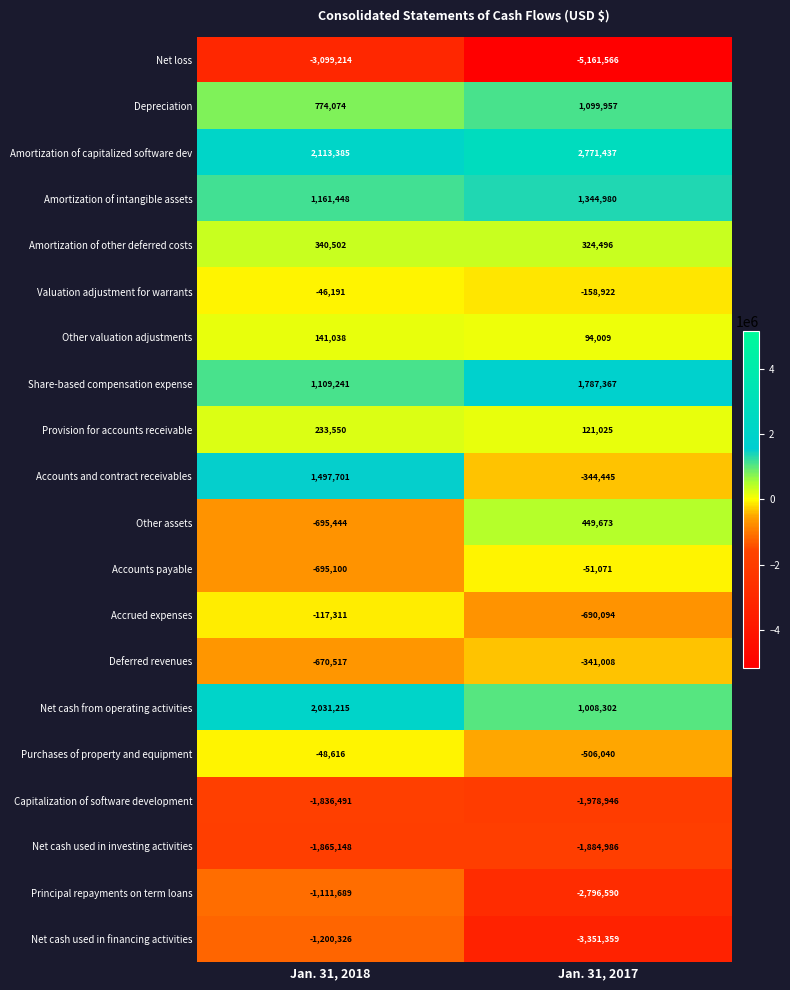

What is the maximum value shown in the chart?

2771437